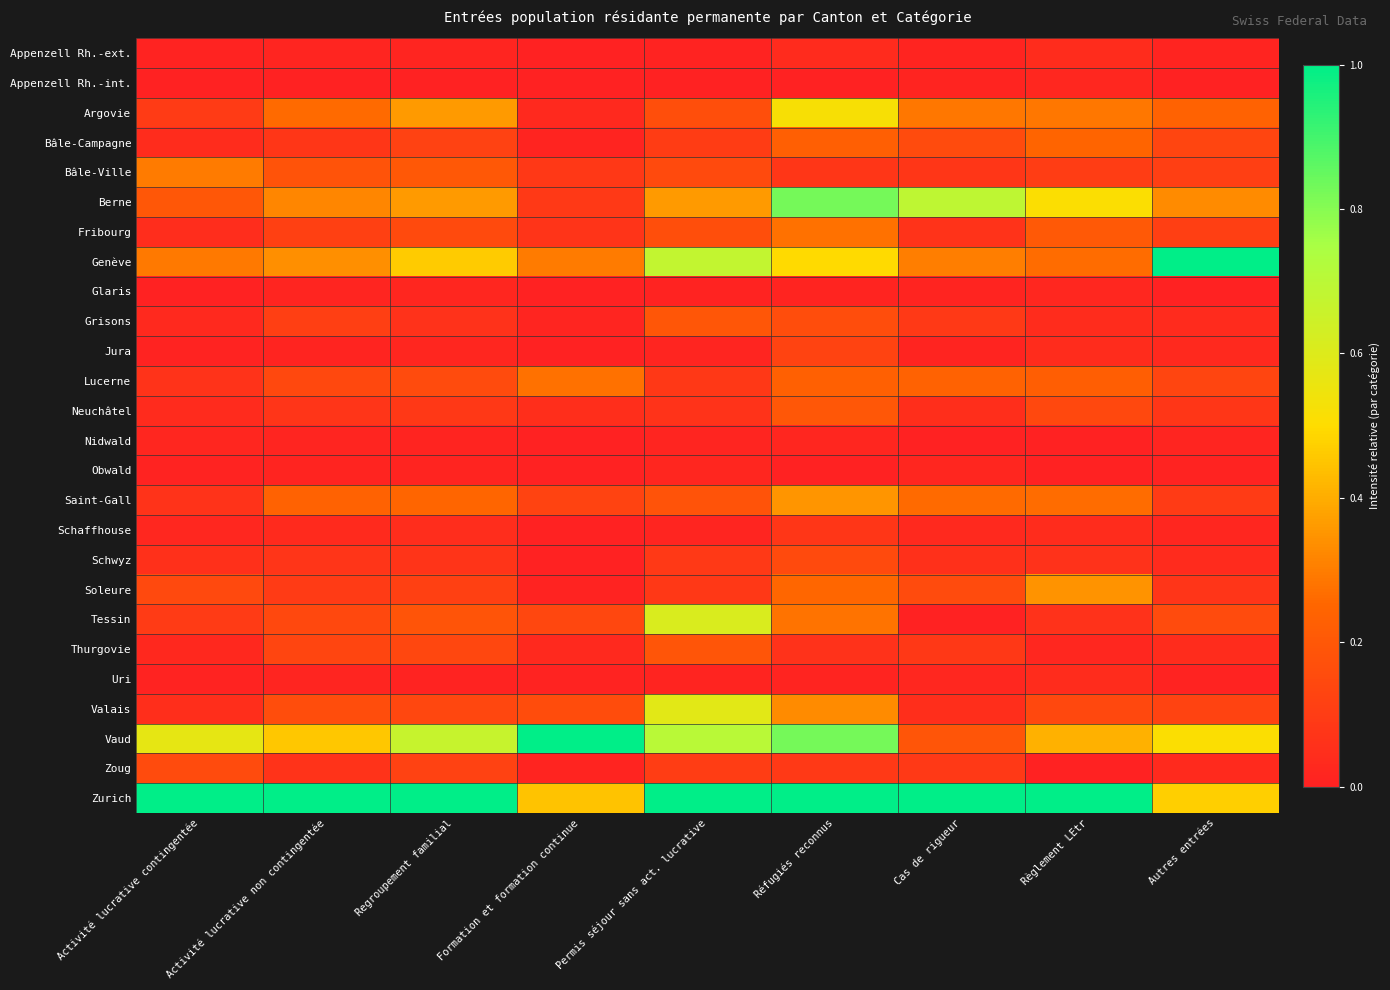

Which series has the largest total across all categories?

Zurich